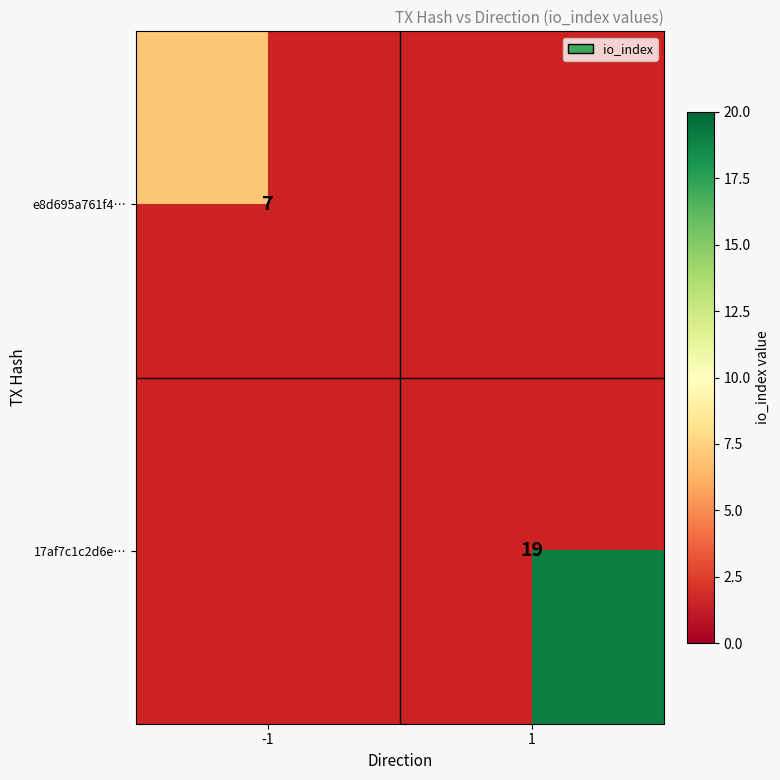

Is the value of e8d695a761f4… at -1 greater than the value of 17af7c1c2d6e… at 1?

No